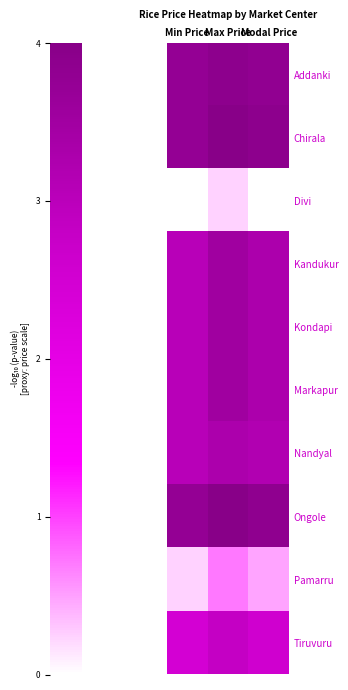

Rank the series at Modal Price from highest to lowest value.

Chirala, Ongole, Addanki, Kandukur, Kondapi, Markapur, Nandyal, Tiruvuru, Pamarru, Divi